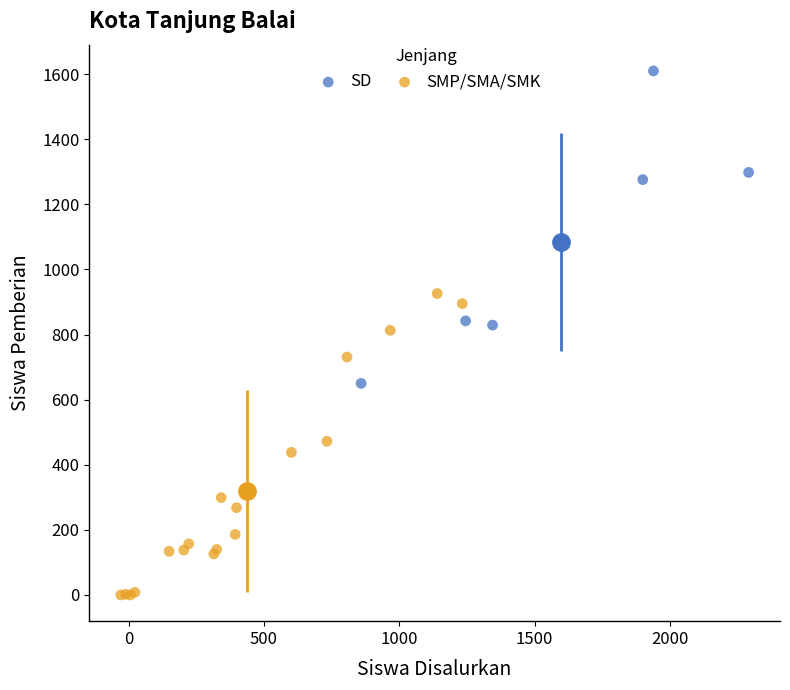

Which series contains the highest Y value?

SD